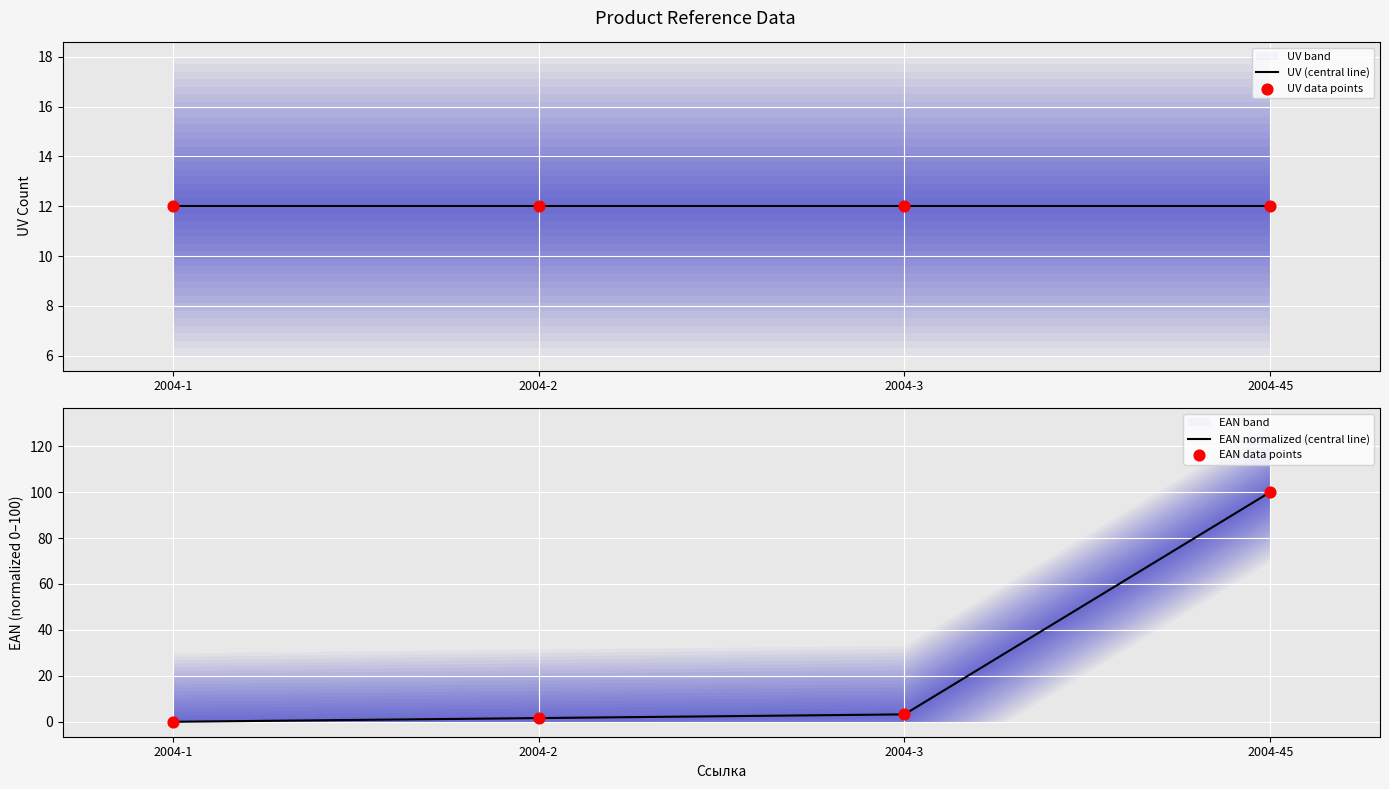

Between 2004-1 and 2004-45, which is larger?

2004-45